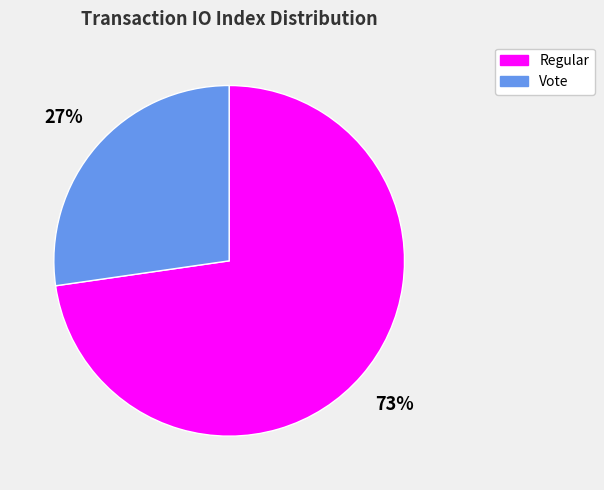

Which category has the smallest portion of the pie?

Vote